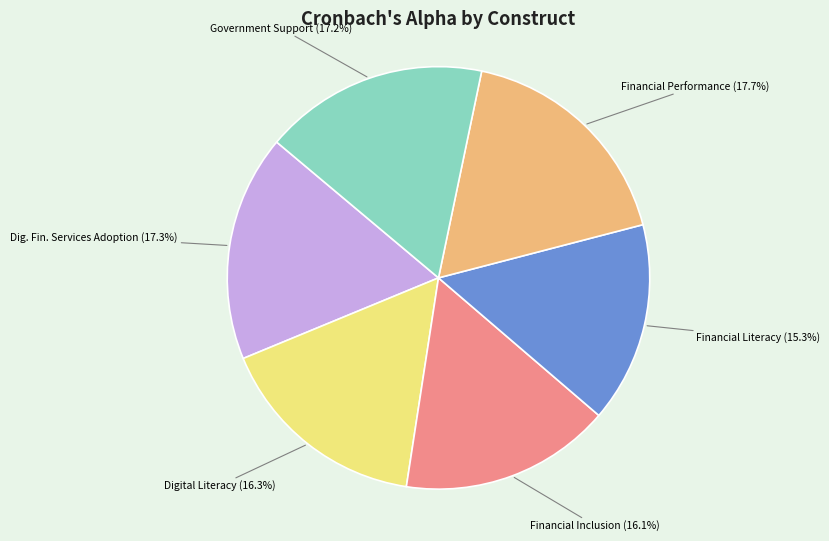

Which category has the smallest portion of the pie?

Financial Literacy